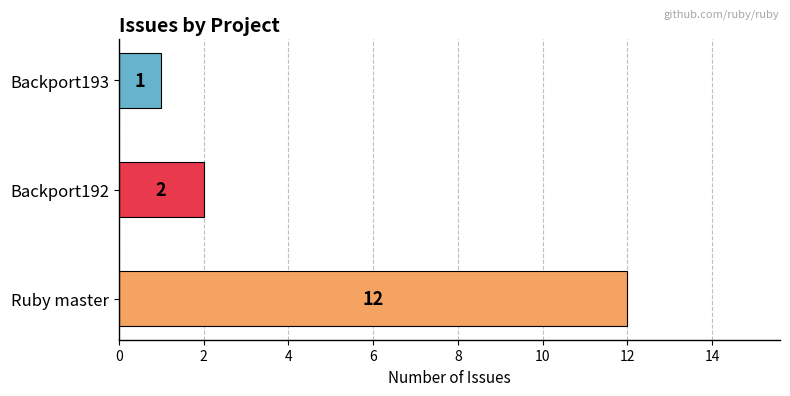

List the labels in order of value, largest first.

Ruby master, Backport192, Backport193